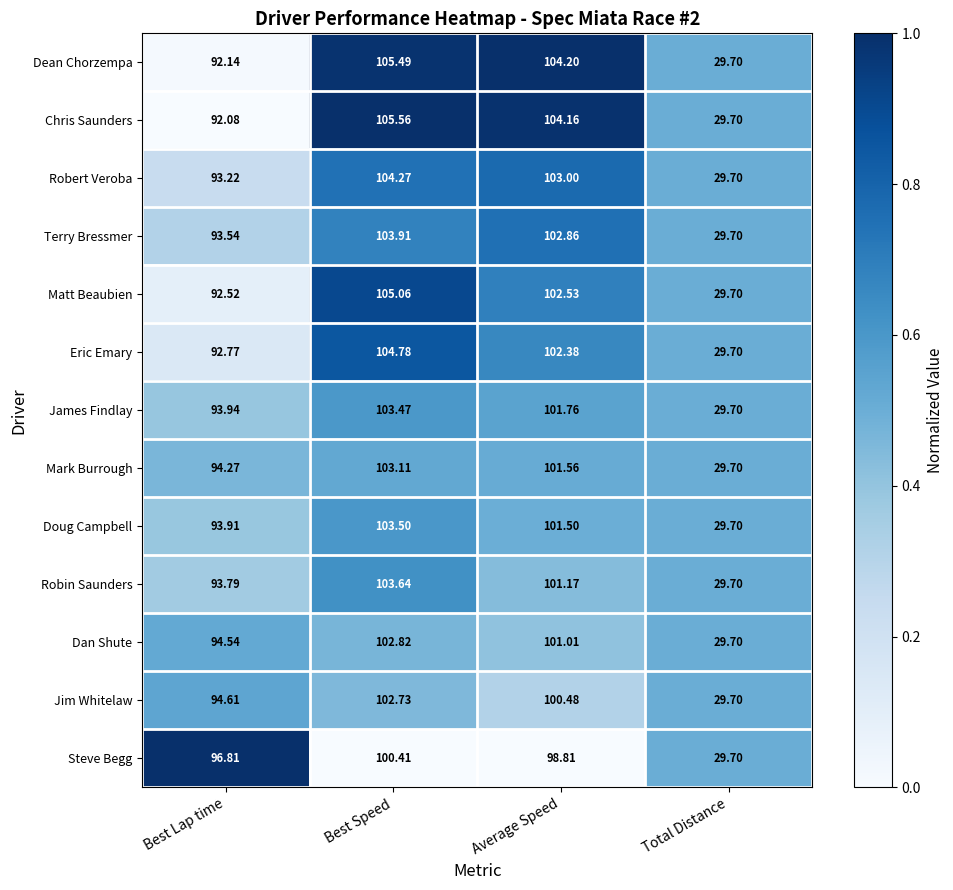

Between Best Lap time and Best Speed, which series saw the biggest shift?

Chris Saunders